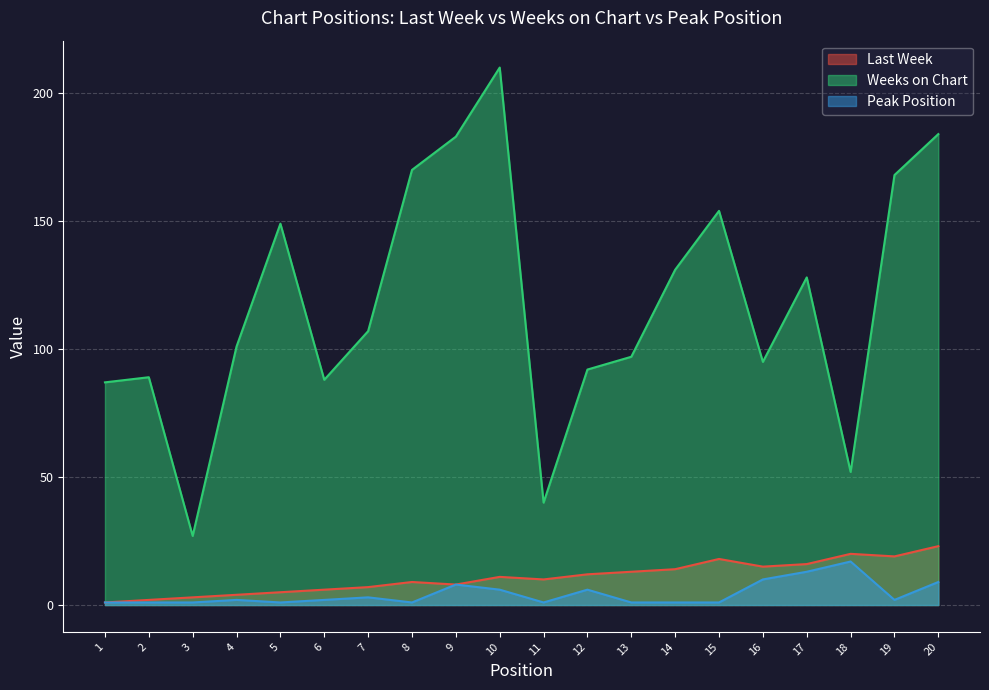

What is the value of the Peak Position point at the 11th from the left?

1